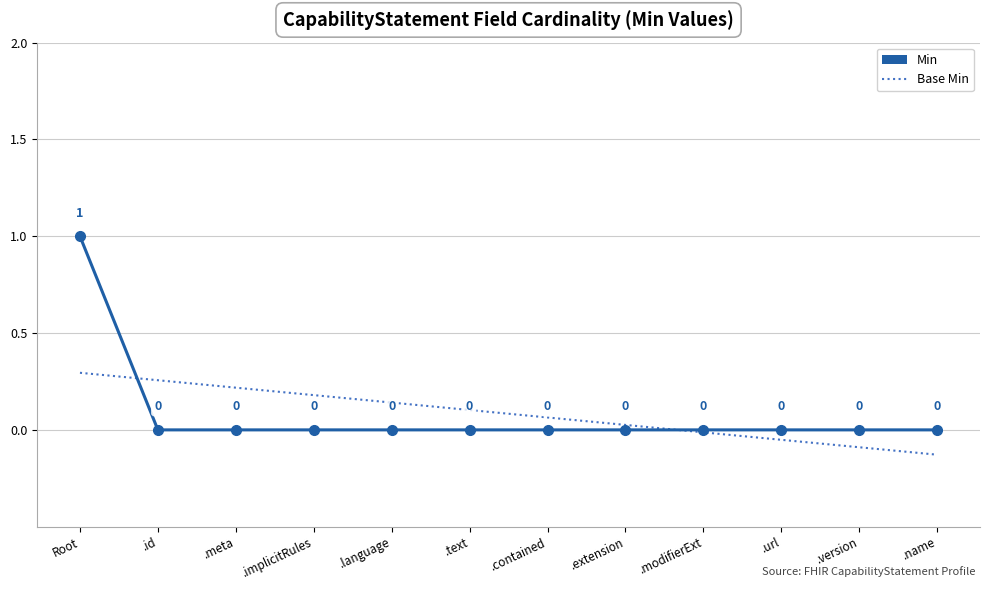

Between Root and .modifierExt, which series saw the biggest shift?

Min